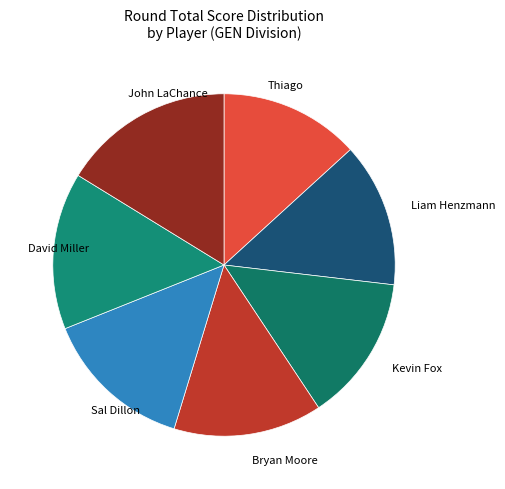

Which slice is the largest?

John LaChance